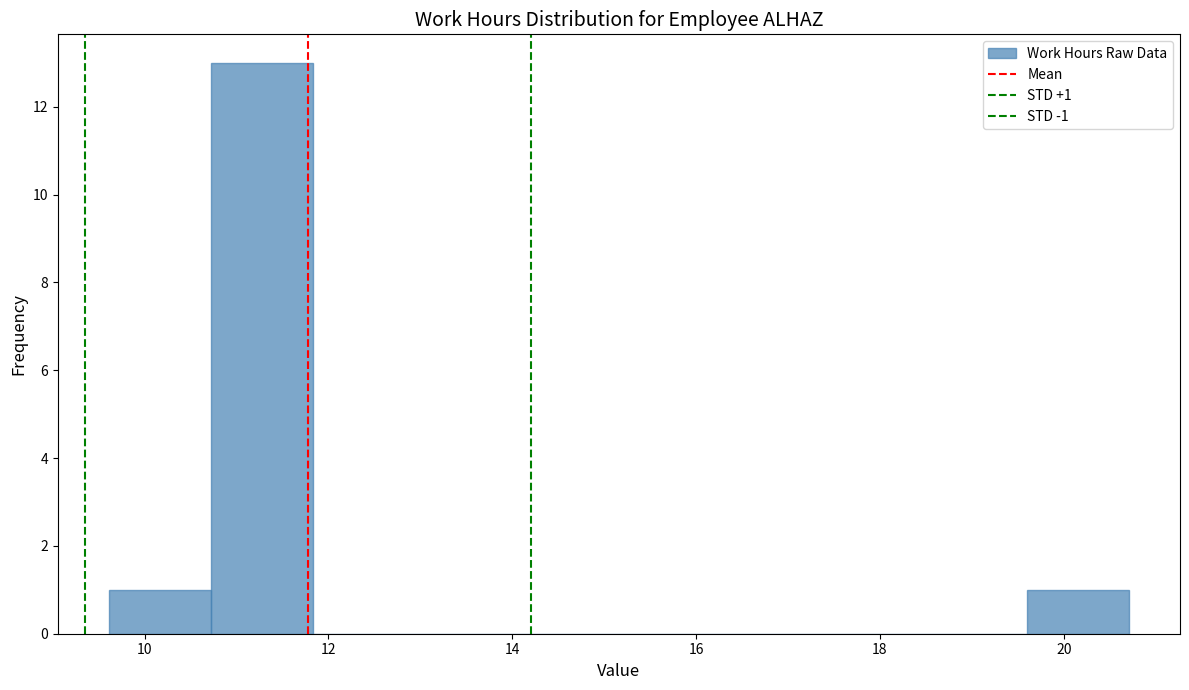

Over which range of the x-axis is the bar tallest?

10.8 to 11.8